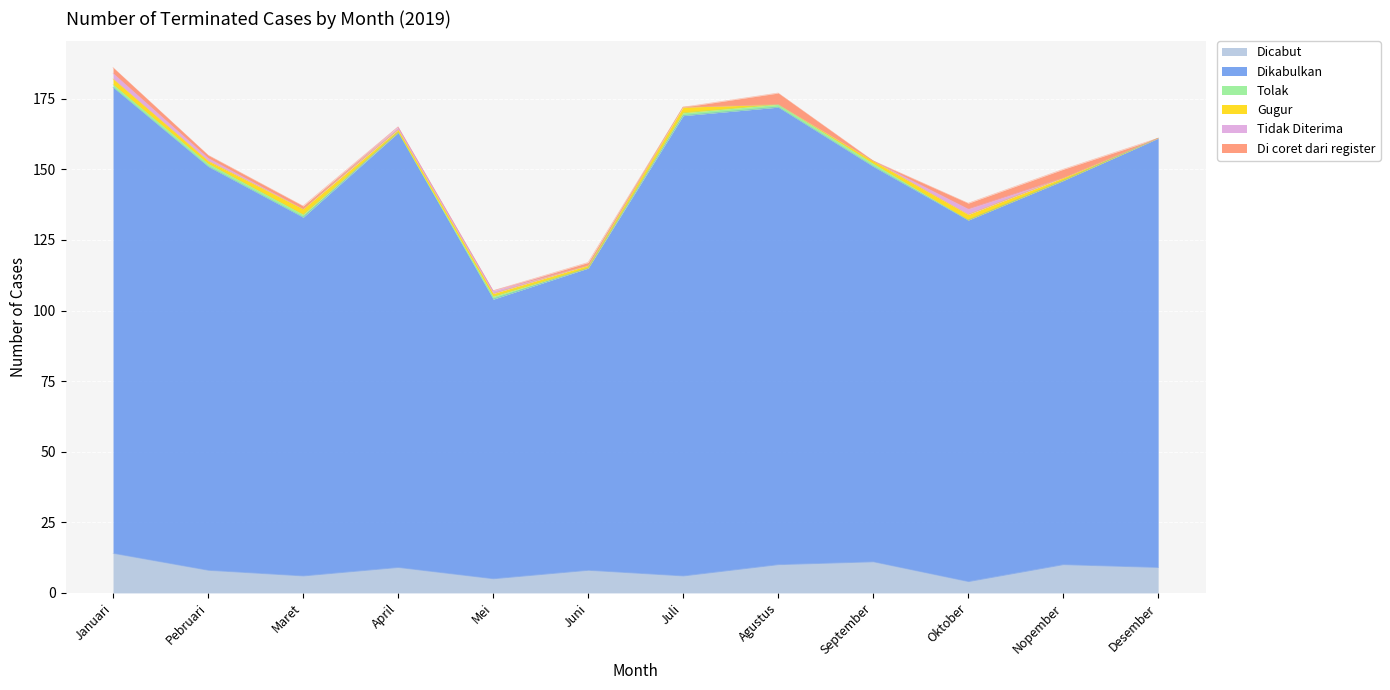

What is the difference between the Dikabulkan values at Nopember and Juli?

27